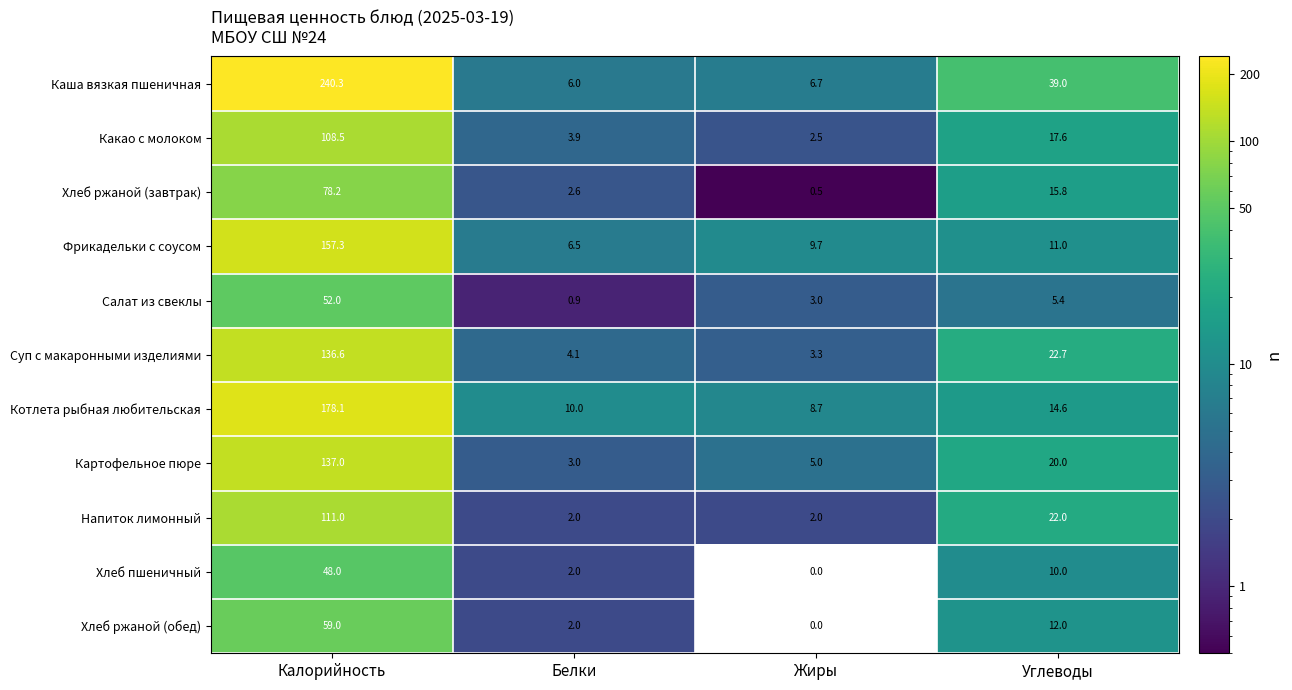

Is it true that Салат из свеклы equals 9.6 at Углеводы?

False